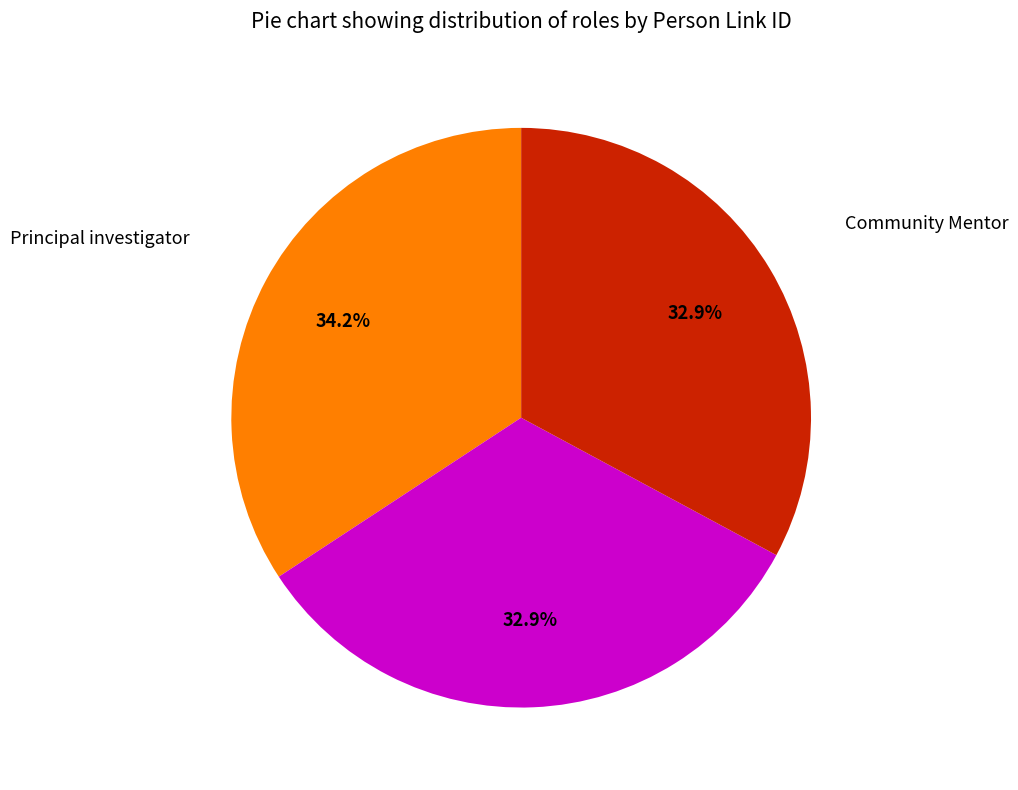

Count the number of slices in the pie.

3